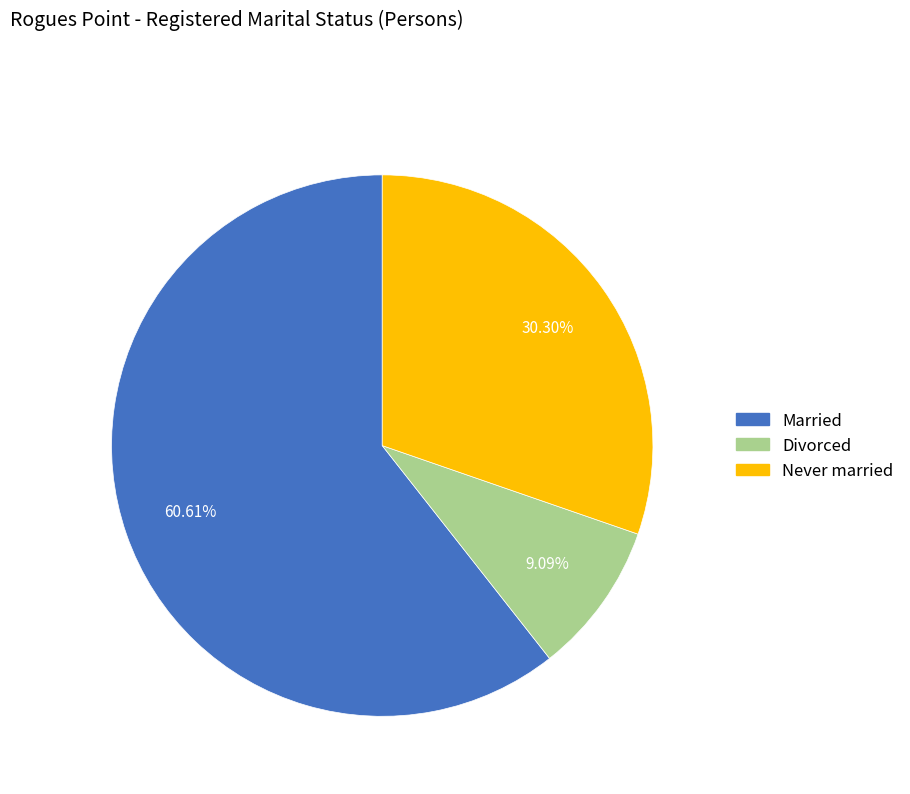

Does any single category account for the majority?

Yes